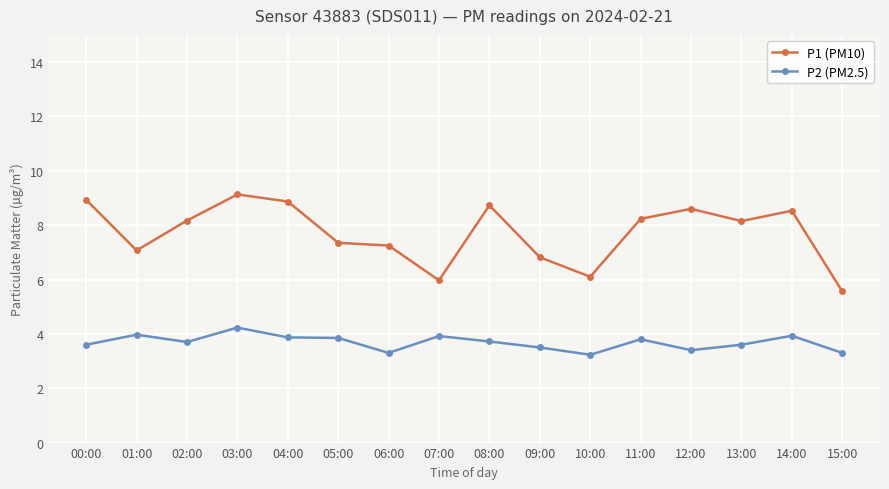

What is the average value of the P2 (PM2.5) series?

3.7